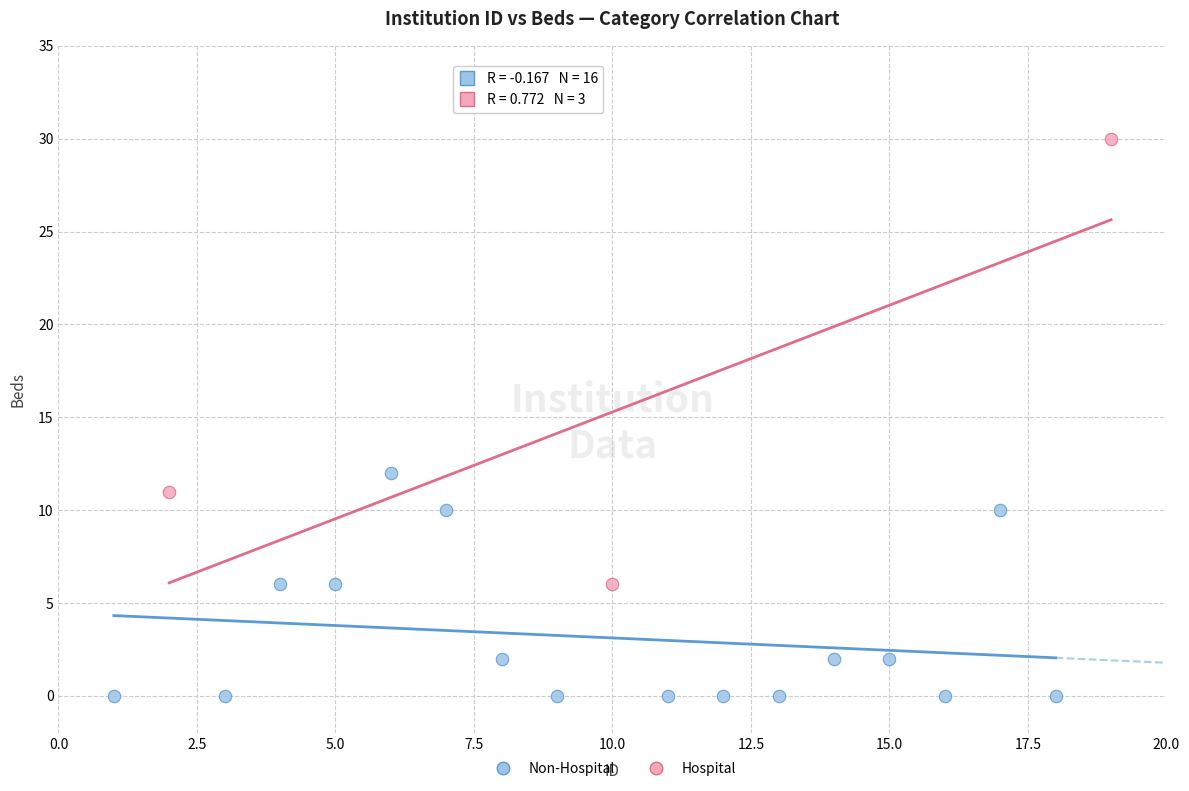

What are all the series names shown in the legend?

Non-Hospital, Hospital